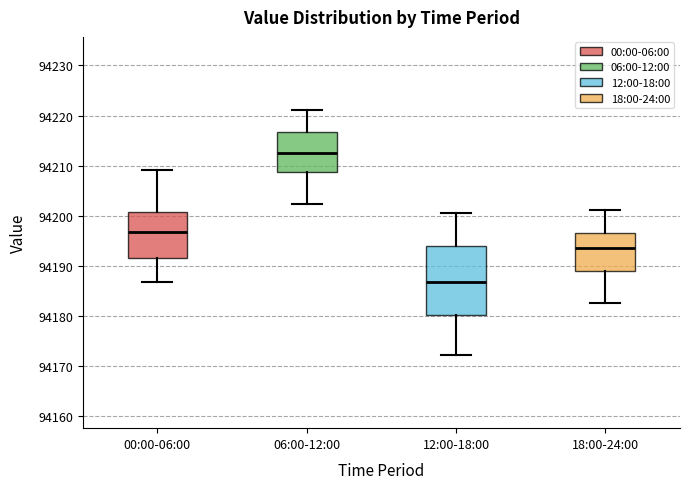

Reading left to right, transcribe this box plot: for each box, give where its median line is, the range the box spans, and where its two whiskers end, as read against the y-axis. The values are not printed on the chart, so give them approximately, as read against the axis.

00:00-06:00: median 94197, box 94191 to 94201, whiskers 94187 to 94209
06:00-12:00: median 94212, box 94209 to 94217, whiskers 94202 to 94221
12:00-18:00: median 94187, box 94180 to 94194, whiskers 94172 to 94201
18:00-24:00: median 94194, box 94189 to 94197, whiskers 94183 to 94201